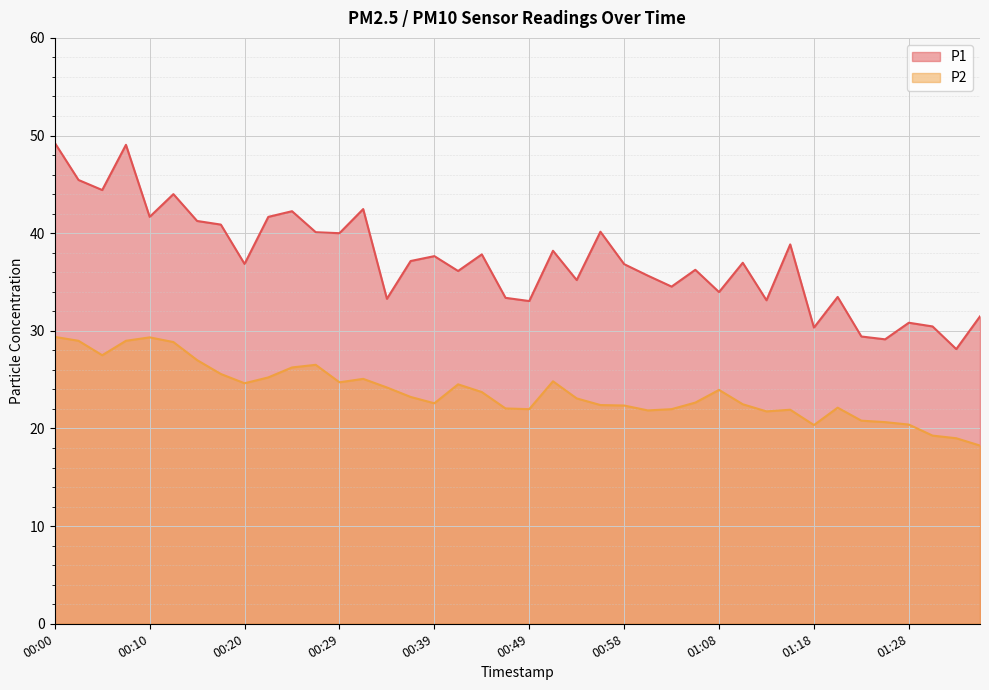

Does the chart display data point markers on the line(s)?

No